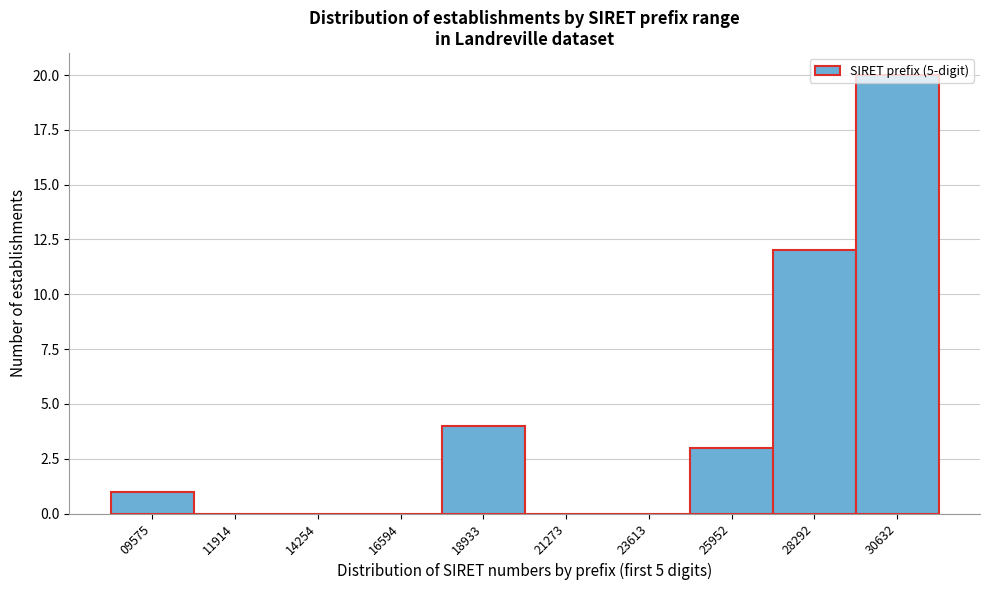

Approximately how many times larger is the value at 28292 compared to 18933?

3.0